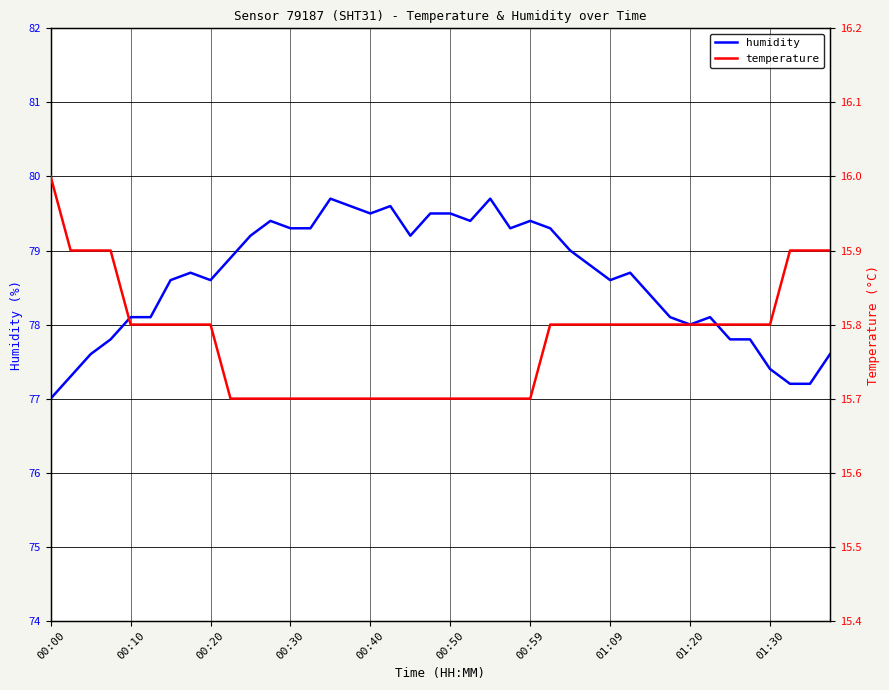

What is the difference between the maximum and minimum values in the temperature series?

0.3